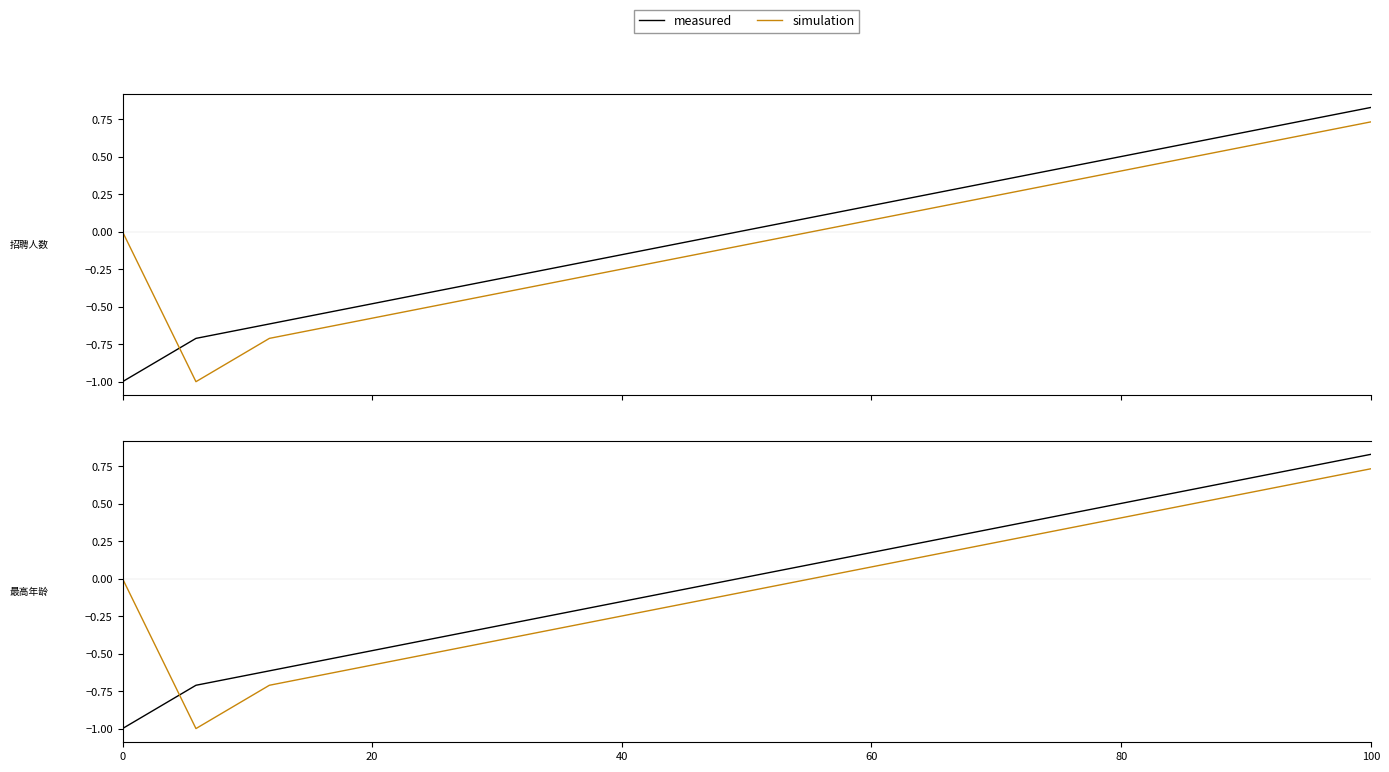

The simulation series shows -0.2 at 6. True or false?

False